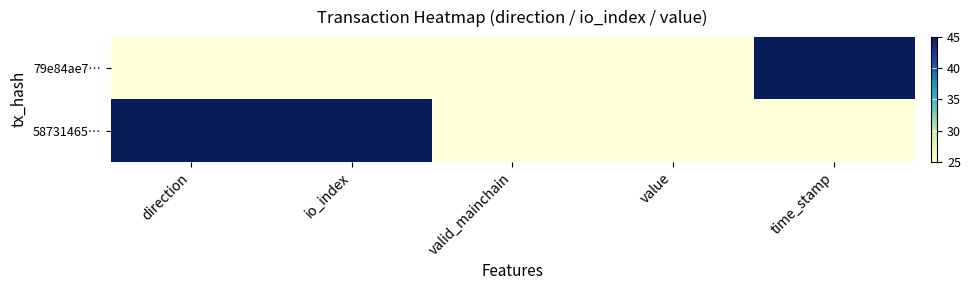

Reading right to left, list all the values displayed in this chart.

79e84ae7…: time_stamp=45	value=25	valid_mainchain=25	io_index=25	direction=25
58731465…: time_stamp=25	value=25	valid_mainchain=25	io_index=45	direction=45